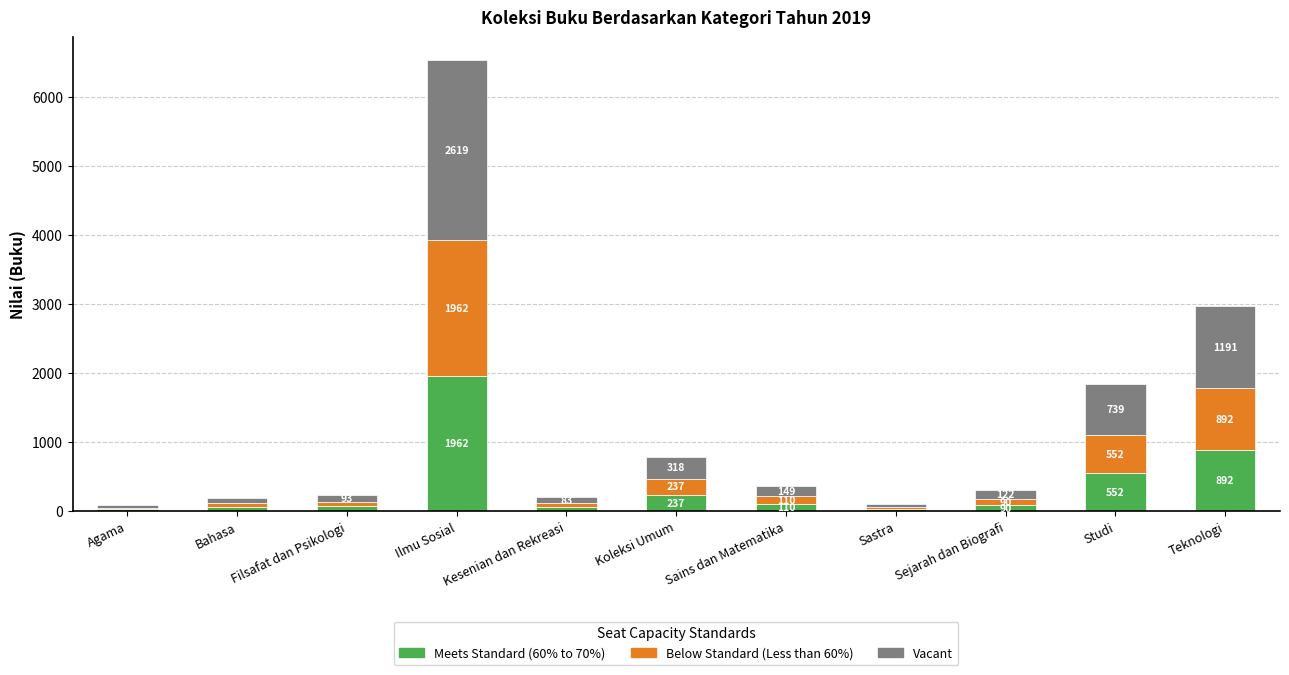

True or false: Meets Standard (60% to 70%) has a value of 1196 at Teknologi.

False